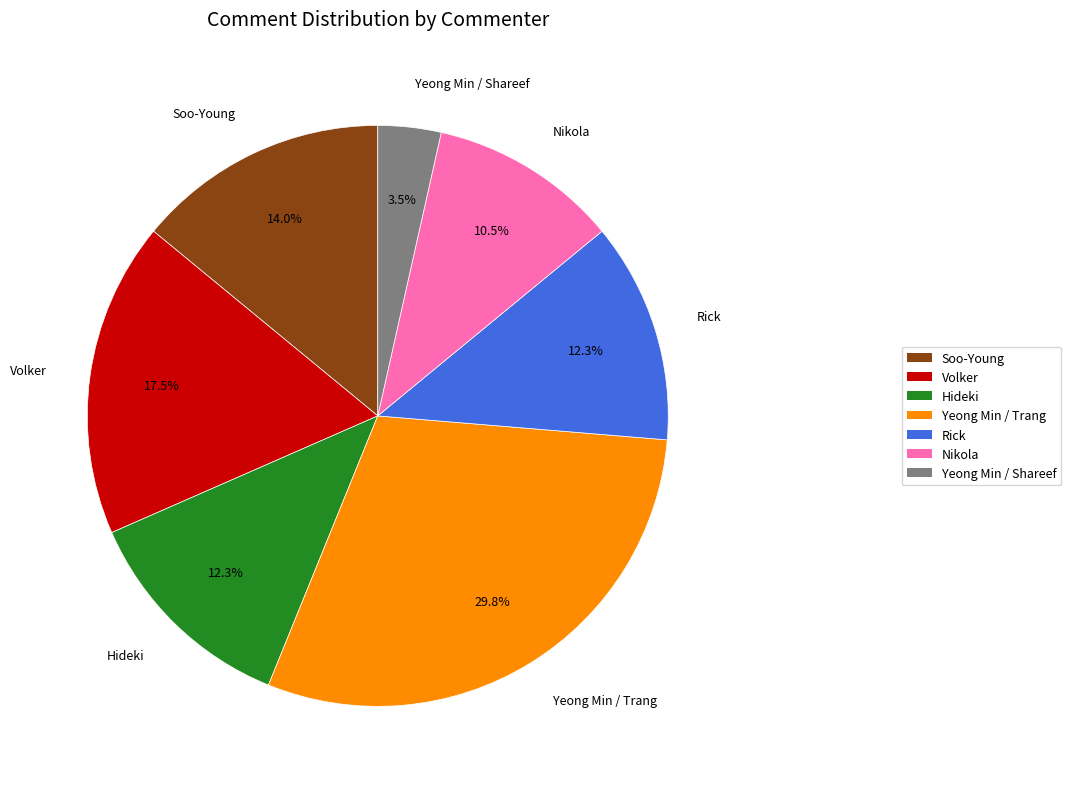

Which category has the smallest portion of the pie?

Yeong Min / Shareef